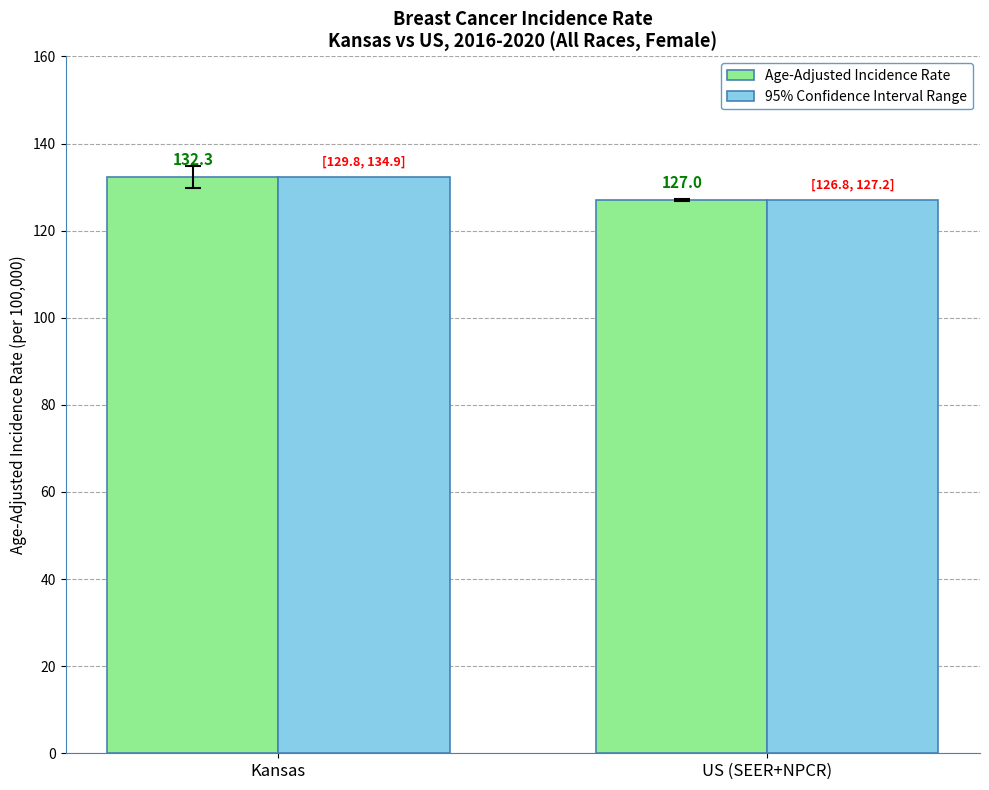

List the labels in order of 95% Confidence Interval Range value, smallest first.

US (SEER+NPCR), Kansas